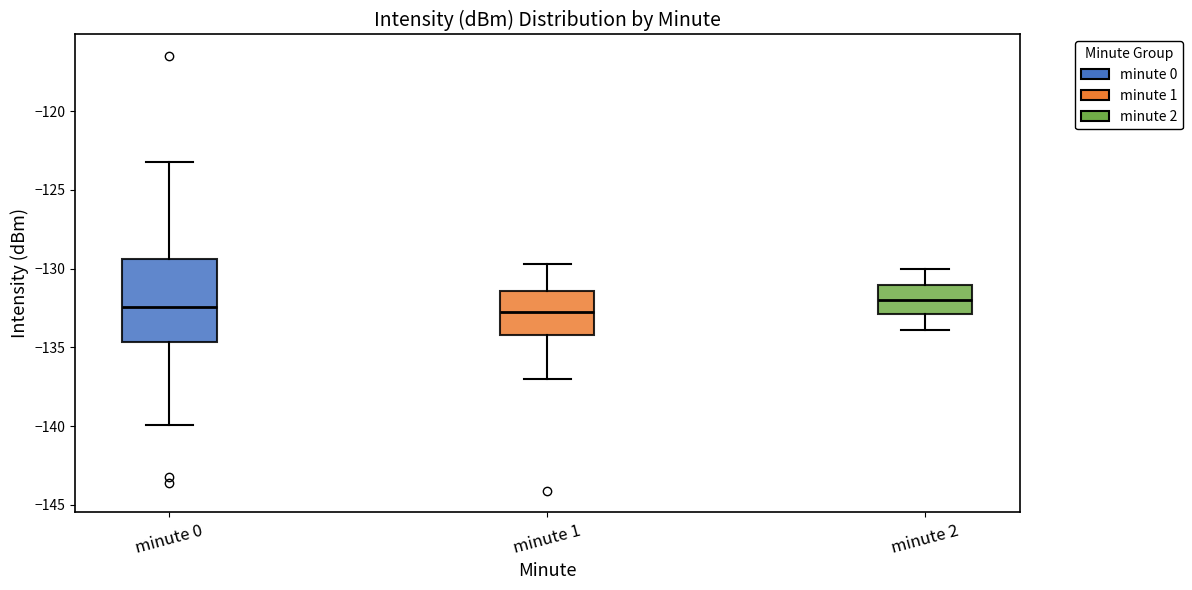

Reading left to right, read every box against the y-axis: the position of its median line, the range the box covers, and the ends of its whiskers. The values are not printed on the chart, so give them approximately, as read against the axis.

minute 0: median -132.5, box -134.5 to -129.5, whiskers -140.0 to -123.0
minute 1: median -132.5, box -134.0 to -131.5, whiskers -137.0 to -129.5
minute 2: median -132.0, box -133.0 to -131.0, whiskers -134.0 to -130.0